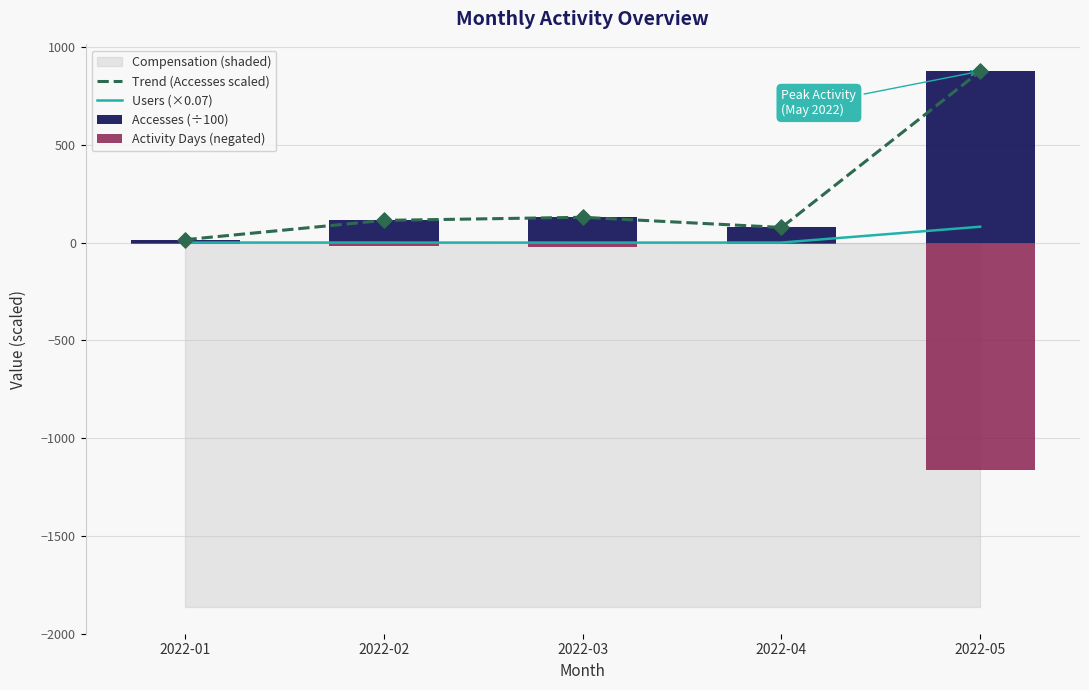

Which series contains the highest Y value?

Trend (Accesses scaled)